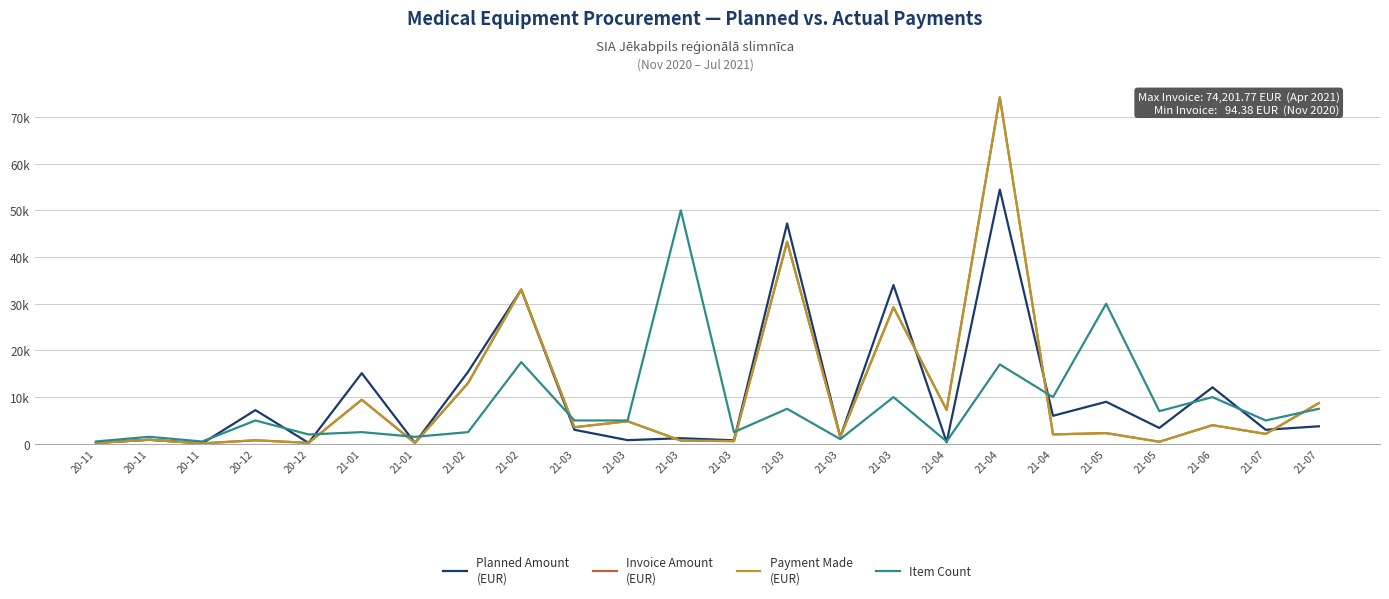

What is the total value across all series at 21-06?

30086.0